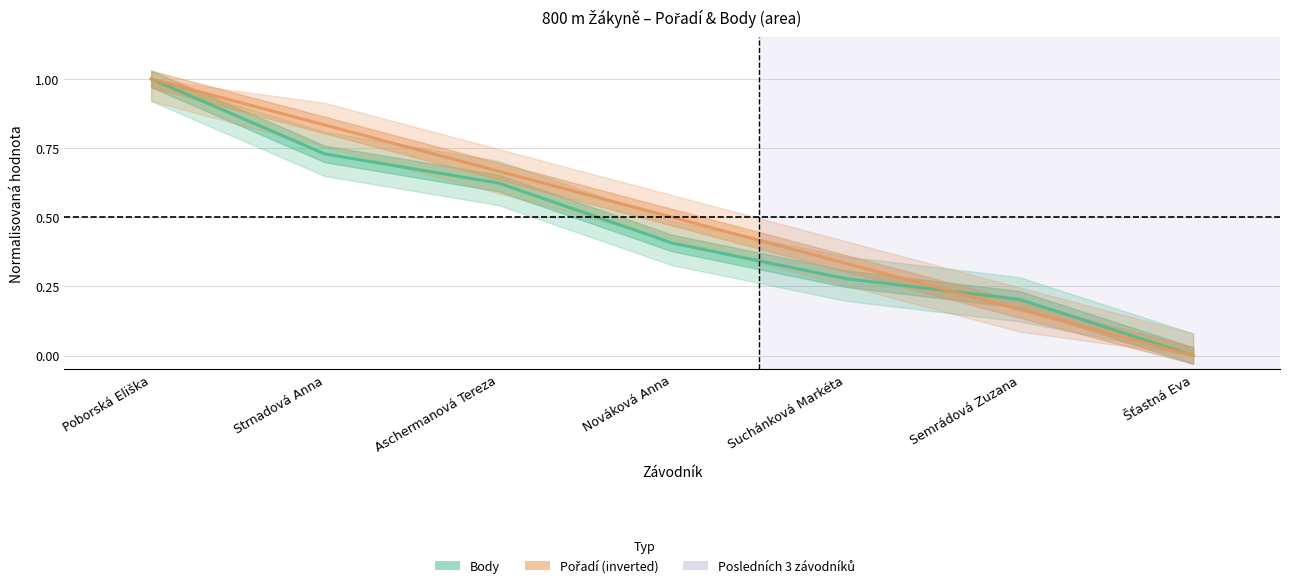

Reading left to right, list all the values displayed in this chart.

Body (normalised): 1.0	0.7	0.6	0.4	0.3	0.2	0.0
Pořadí (inverted, normalised): 1.0	0.8	0.7	0.5	0.3	0.2	0.0